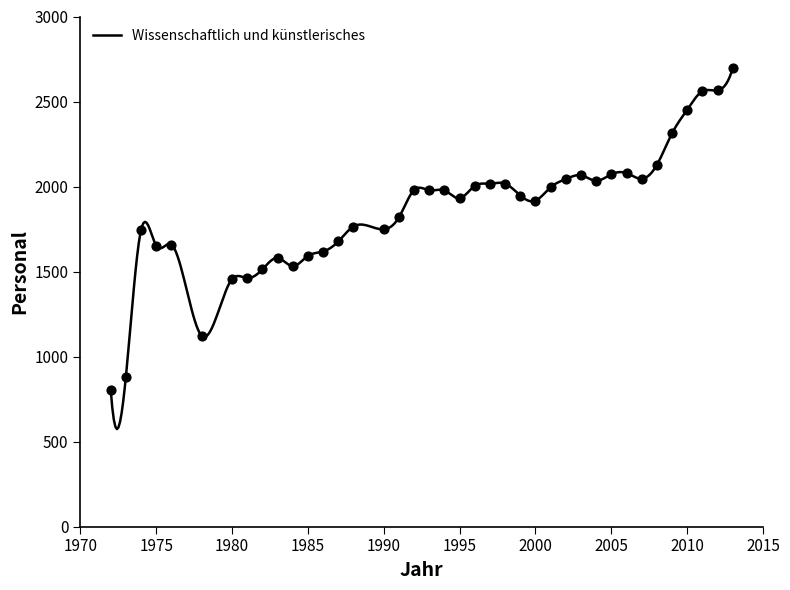

Approximately how many times larger is the value at 1972 compared to 1998?

0.4